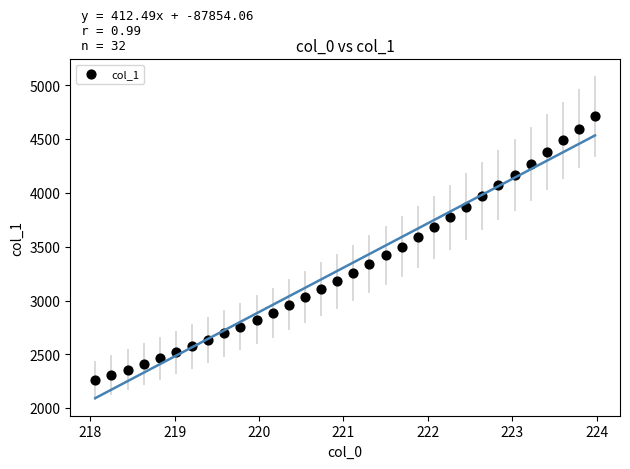

What is the range of X values (max minus min)?

5.9